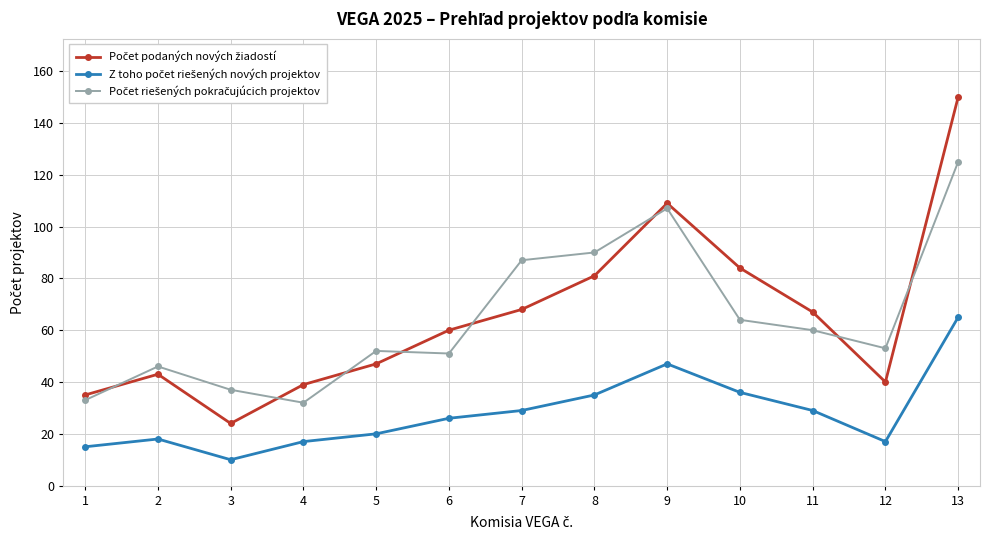

At which category is the sum across all series the highest?

13